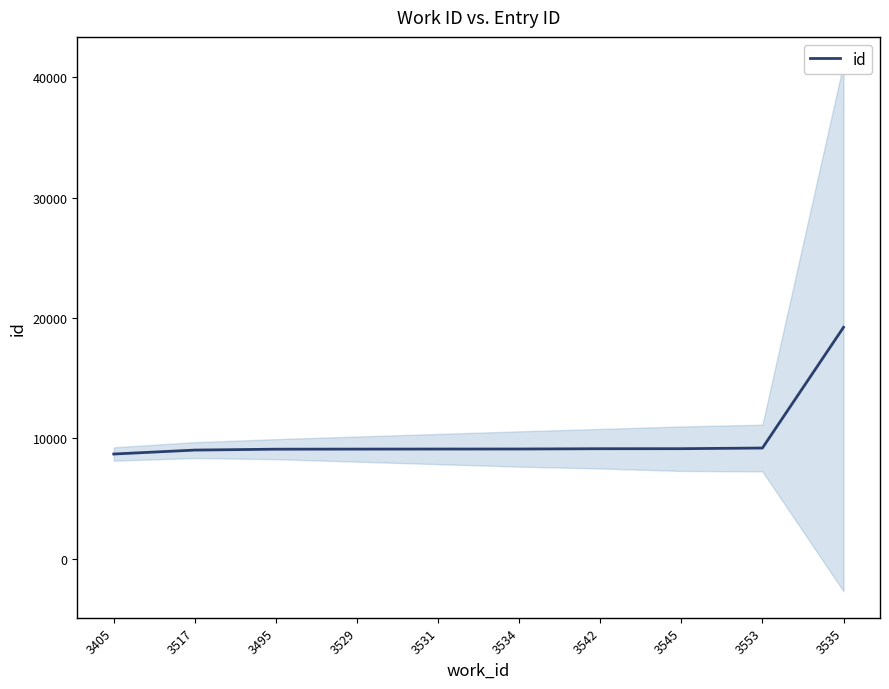

What is the change in value from 3529 to 3534?

+8